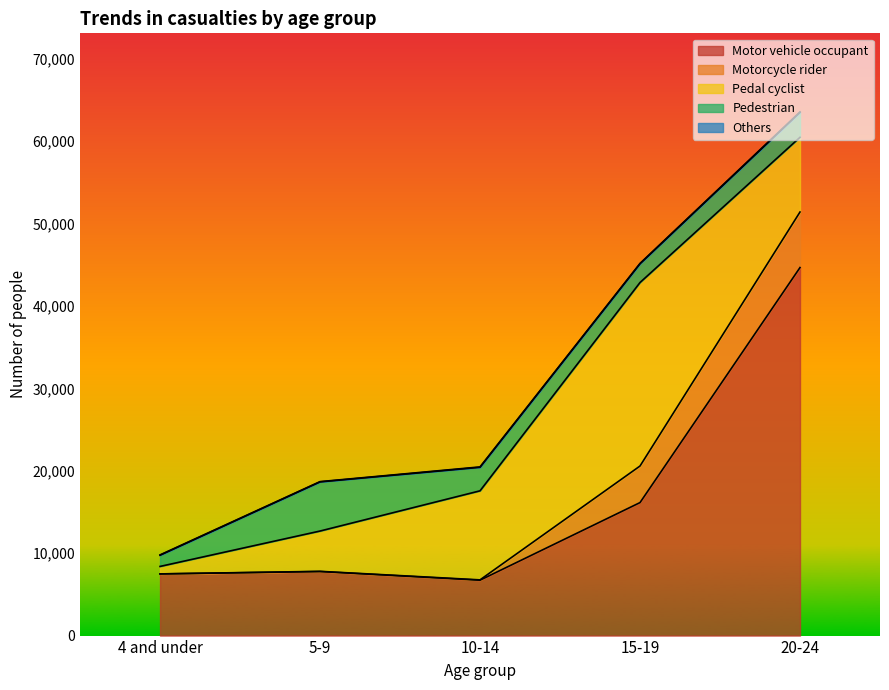

What is the label of the 3rd point from the right?

10-14